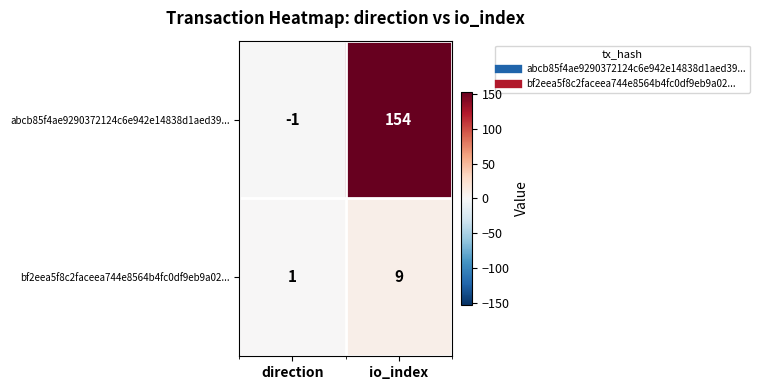

Reading left to right, transcribe all the data shown in this chart.

abcb85f4ae9290372124c6e942e14838d1aed39...: -1	154
bf2eea5f8c2faceea744e8564b4fc0df9eb9a02...: 1	9